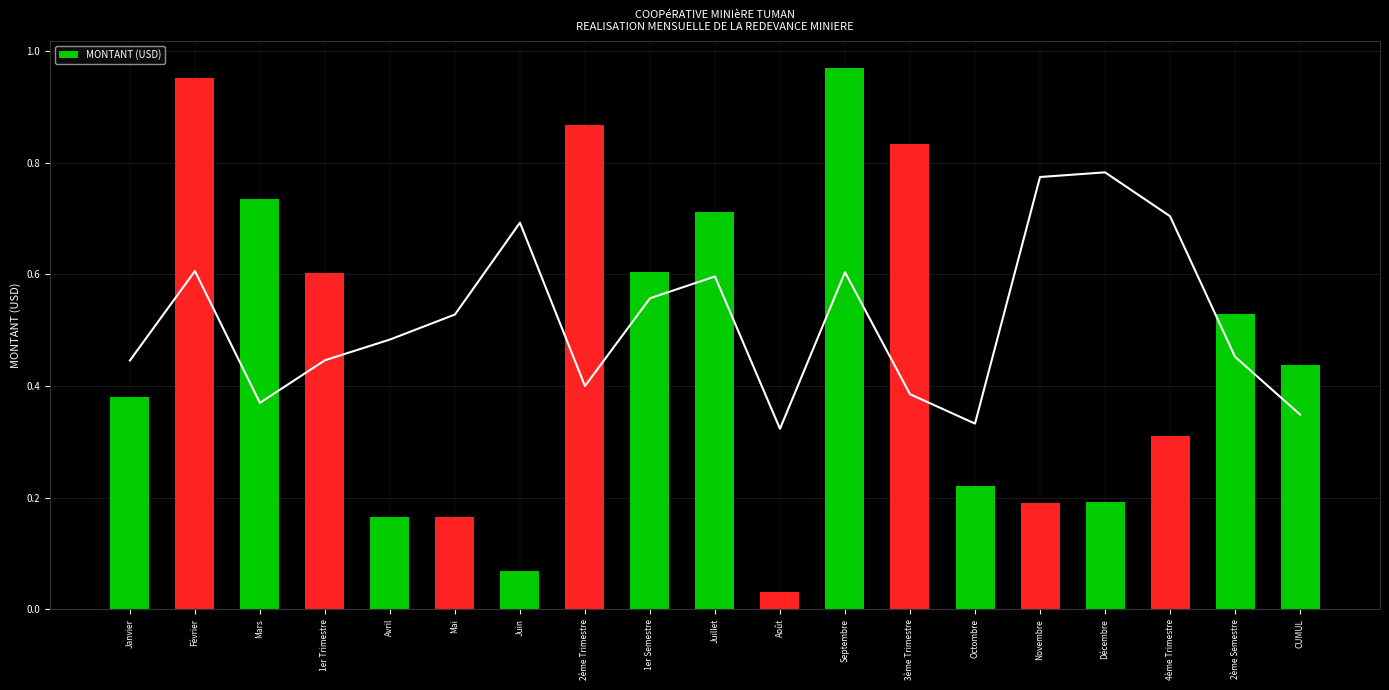

What is the maximum value shown in the chart?

1.0